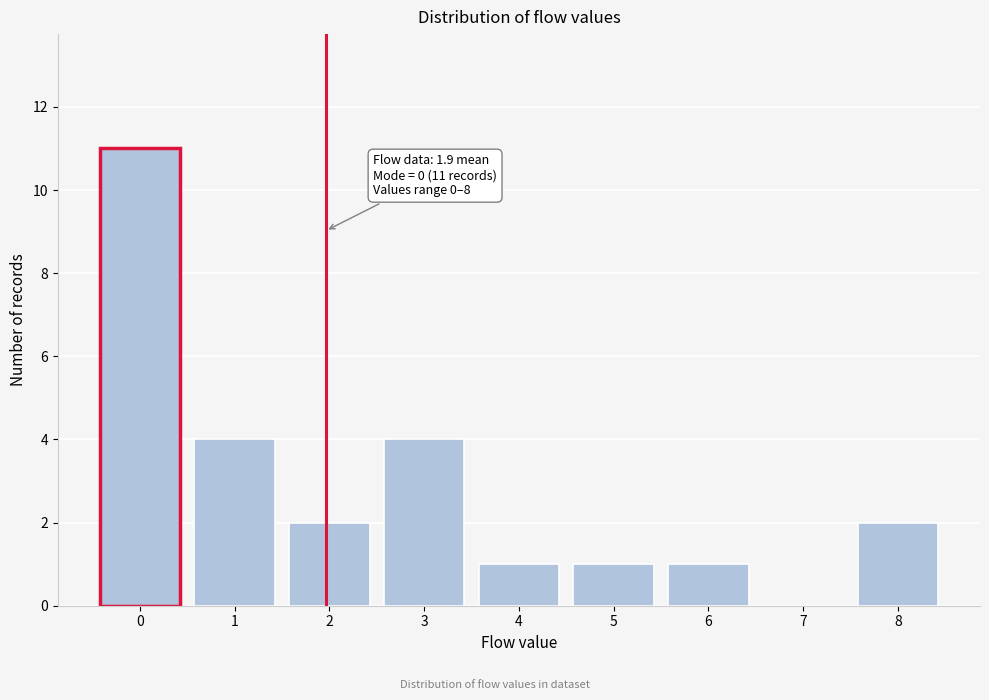

Reading left to right, what are all the values shown in this chart?

0=11	1=4	2=2	3=4	4=1	5=1	6=1	7=0	8=2